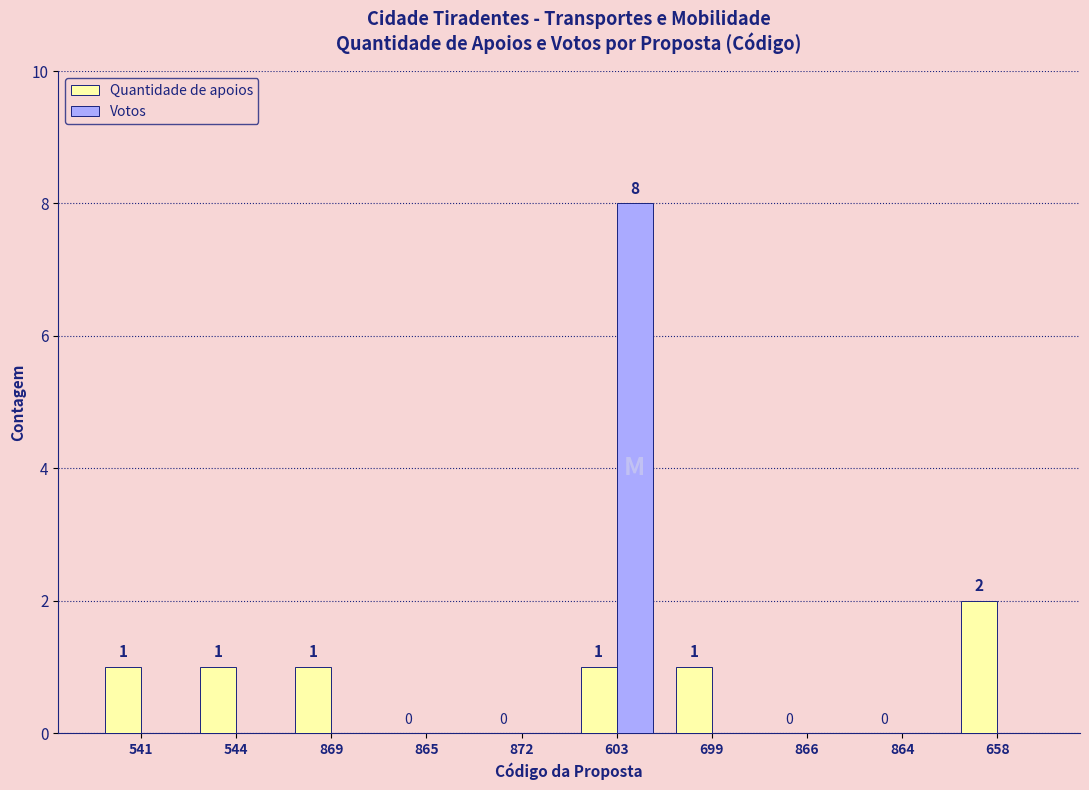

How many groups of bars are there?

10